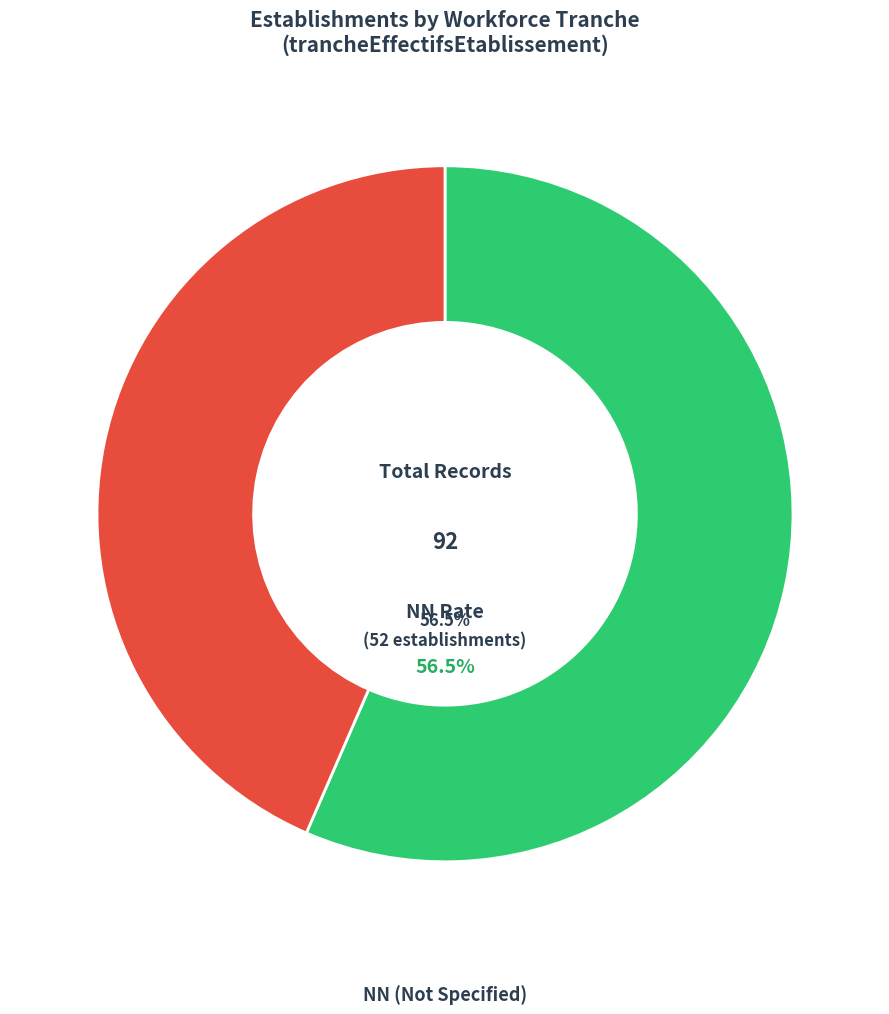

Is there a majority slice in this chart?

Yes